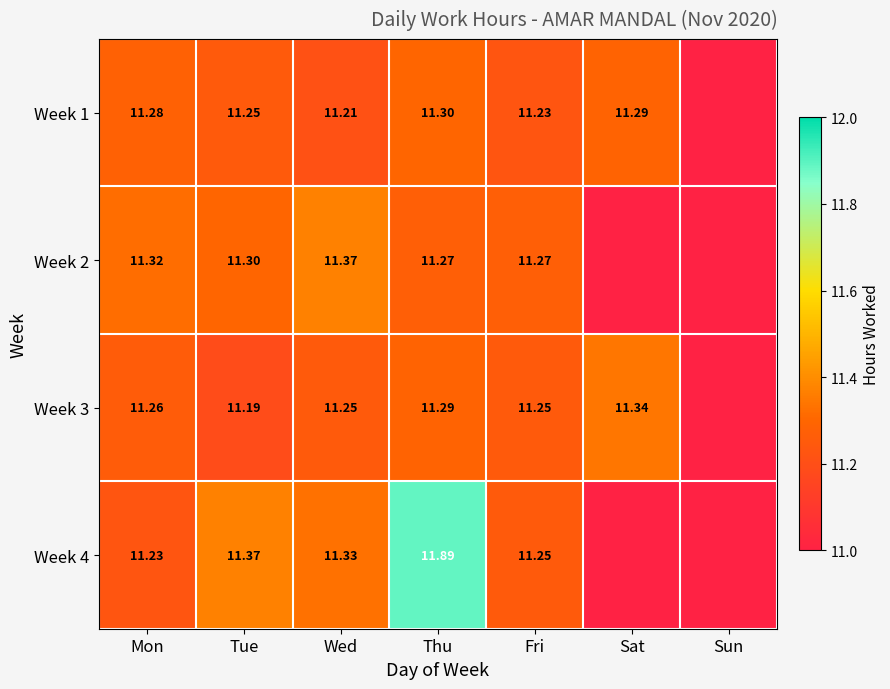

Is the value of Week 2 at Fri greater than the value of Week 1 at Wed?

Yes